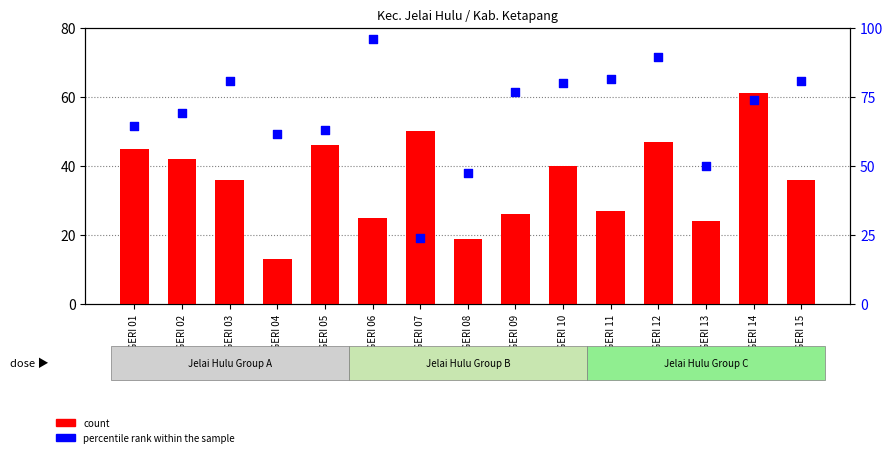

At which category is the sum across all series the highest?

SD NEGERI 12